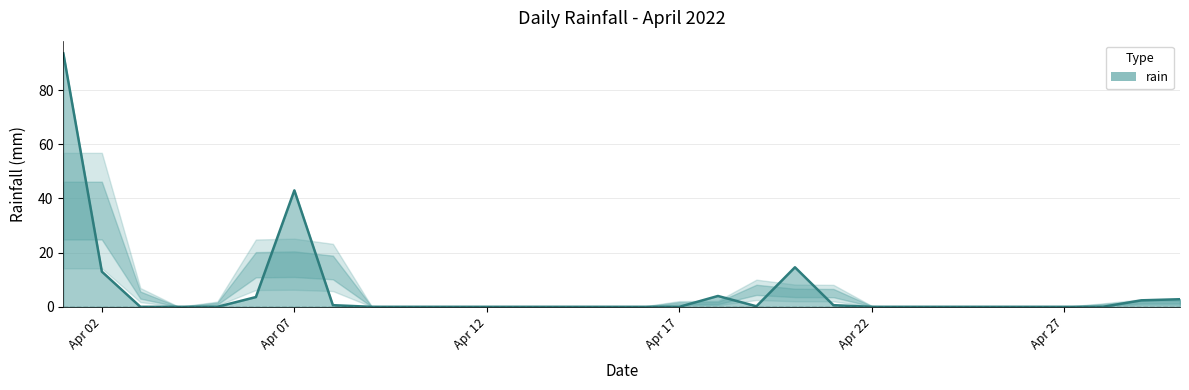

What is the greatest value displayed?

93.6